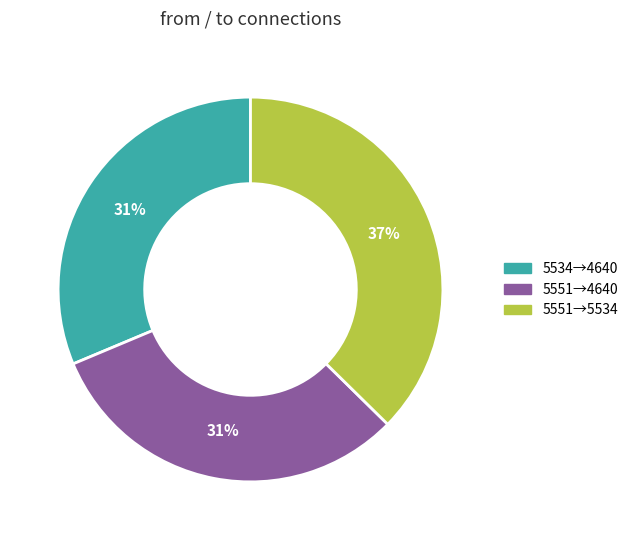

To the nearest percent, what is the difference between the largest and smallest slice percentages?

6%